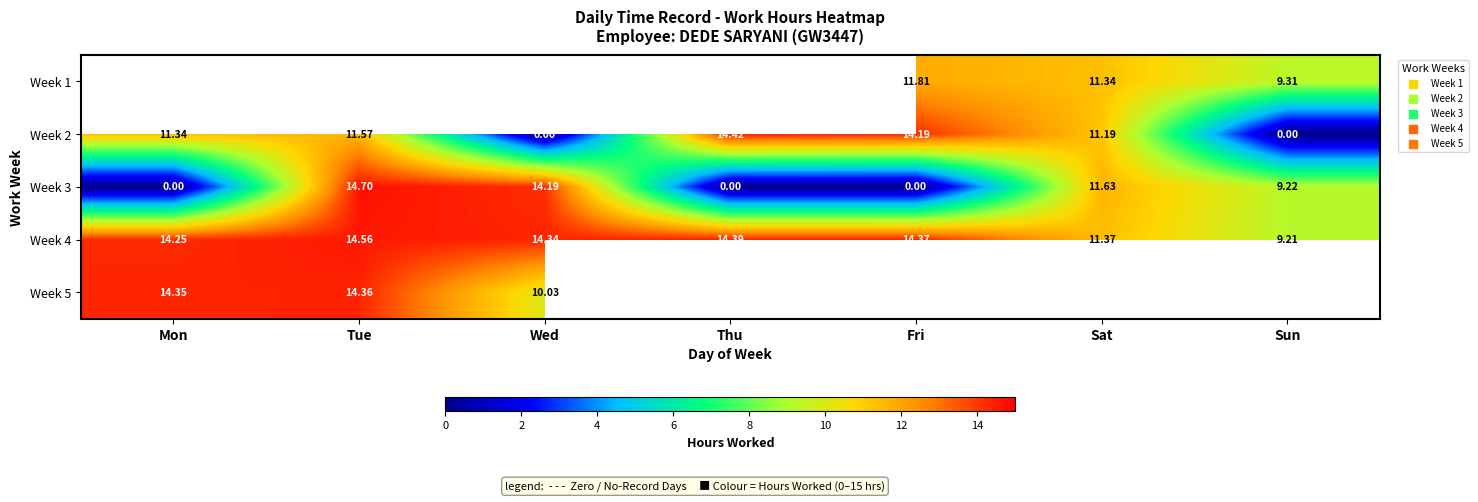

At which label does Week 3 reach its peak?

Tue